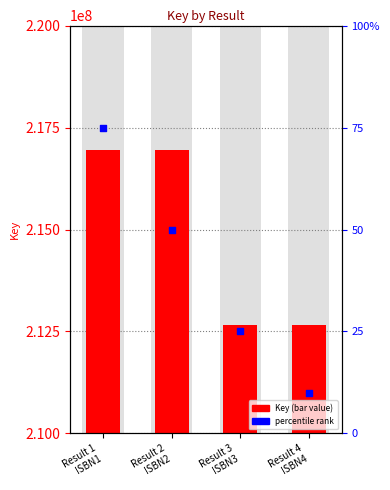

Which series has the largest Y range (max minus min)?

Key